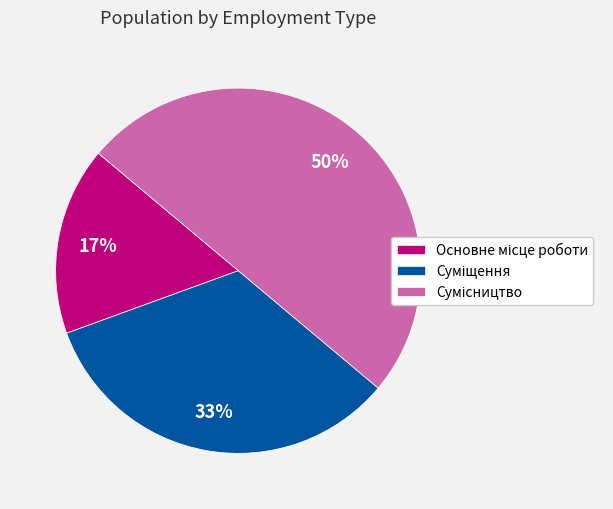

To the nearest percent, what is the difference between the largest and smallest slice percentages?

33%